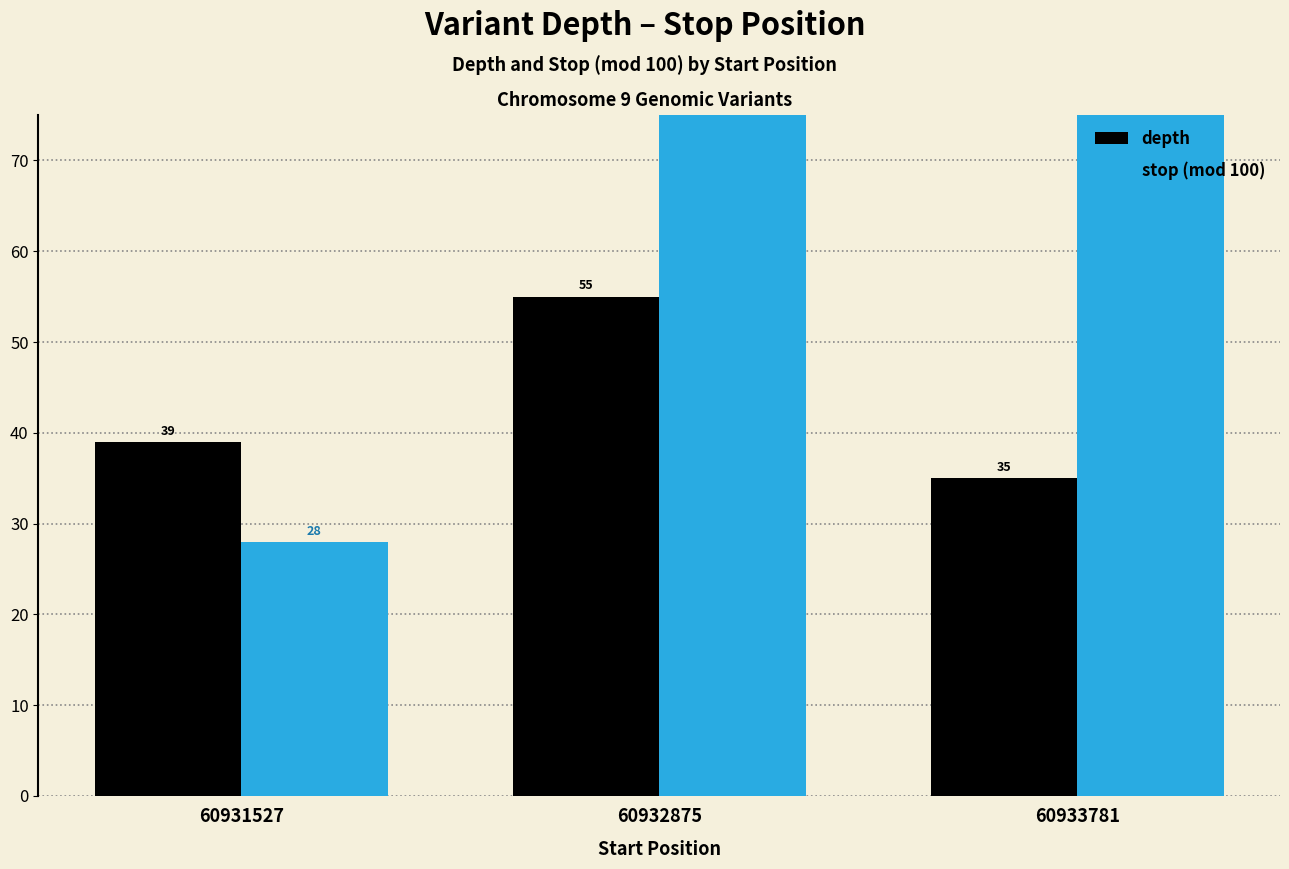

Are the bars horizontal?

No